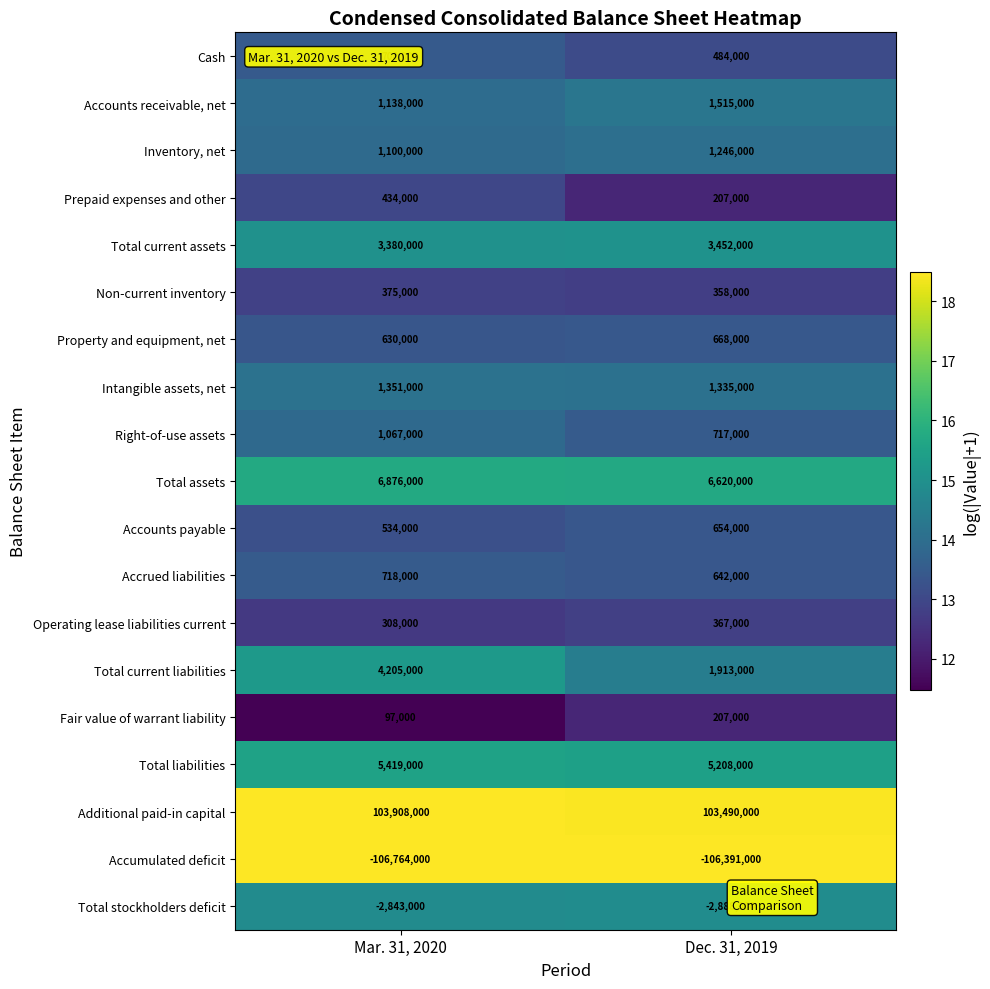

The value of Right-of-use assets at Mar. 31, 2020 is 260142. True or false?

False